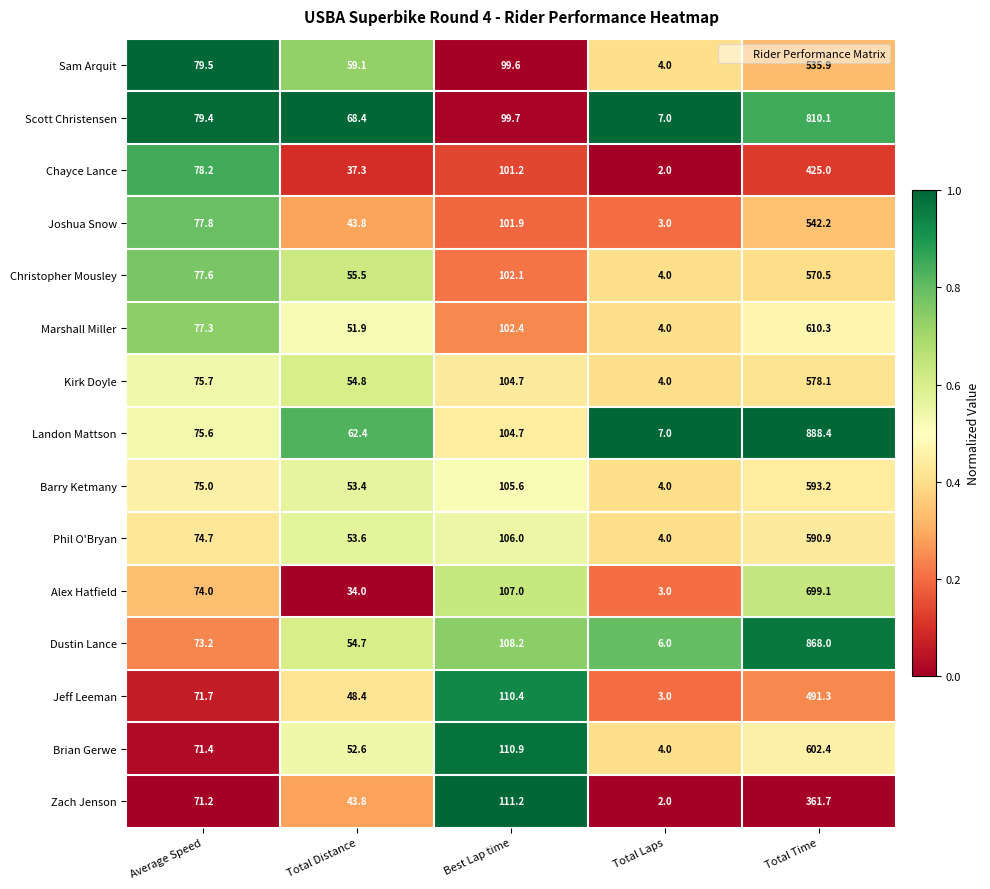

Which series has the largest total across all categories?

Landon Mattson